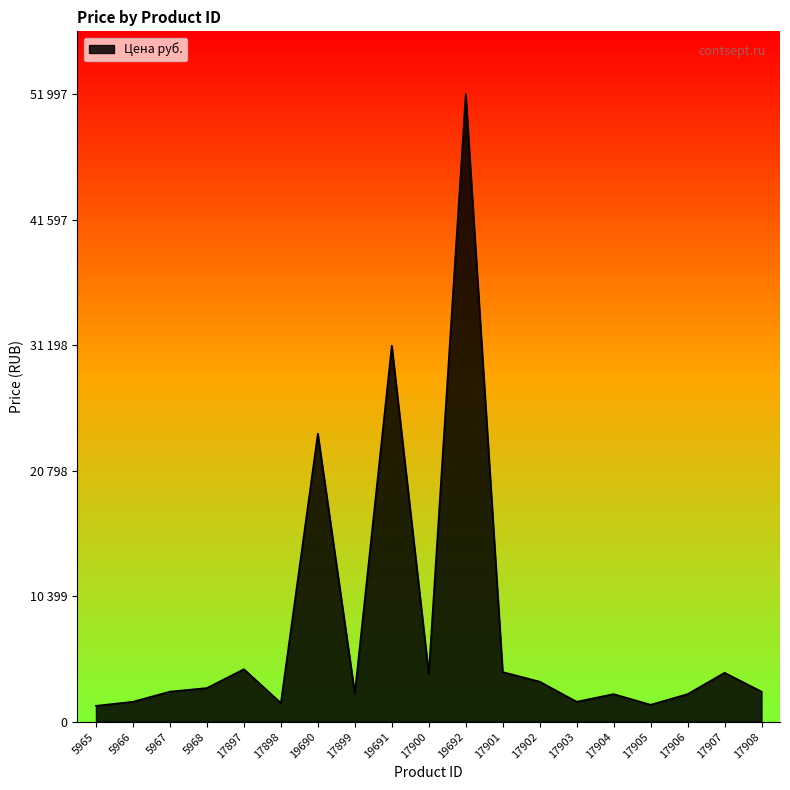

Does the chart have visible grid lines?

No